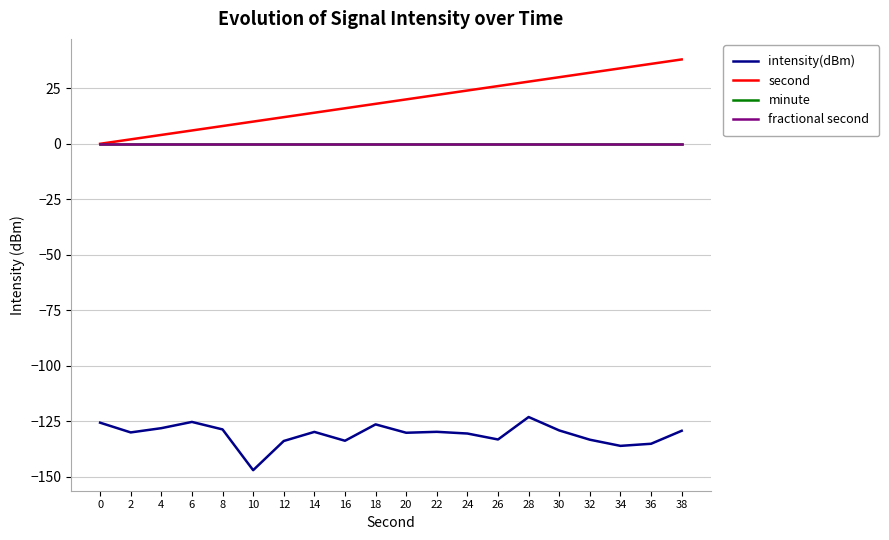

Does the chart have visible grid lines?

Yes